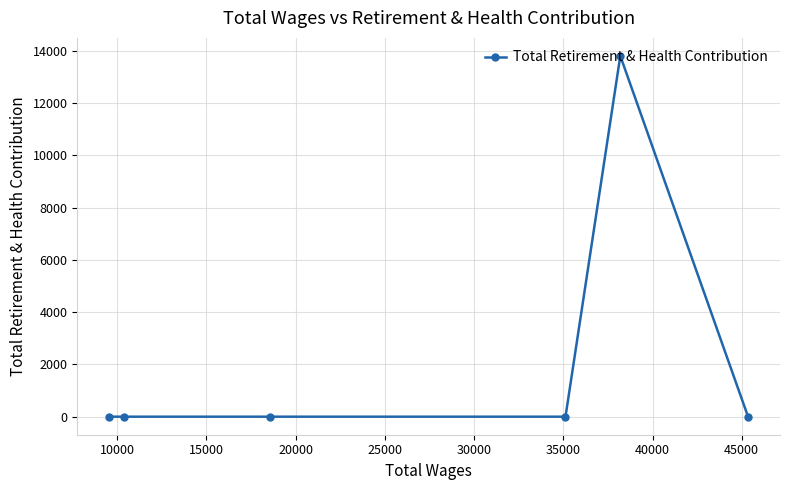

What is the maximum value shown in the chart?

13802